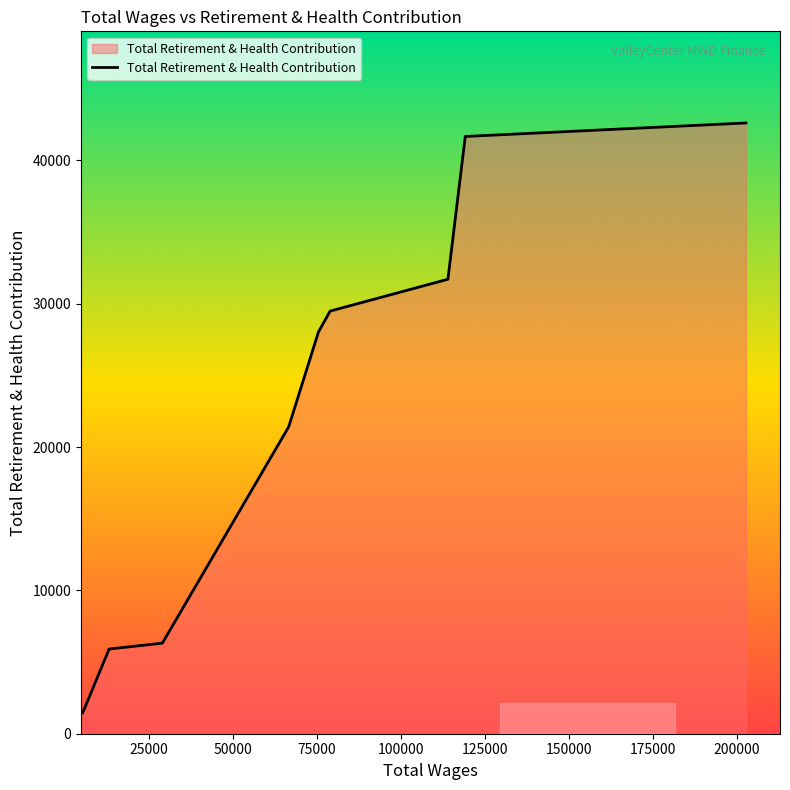

True or false: the data has more than 1 interior local peaks.

False